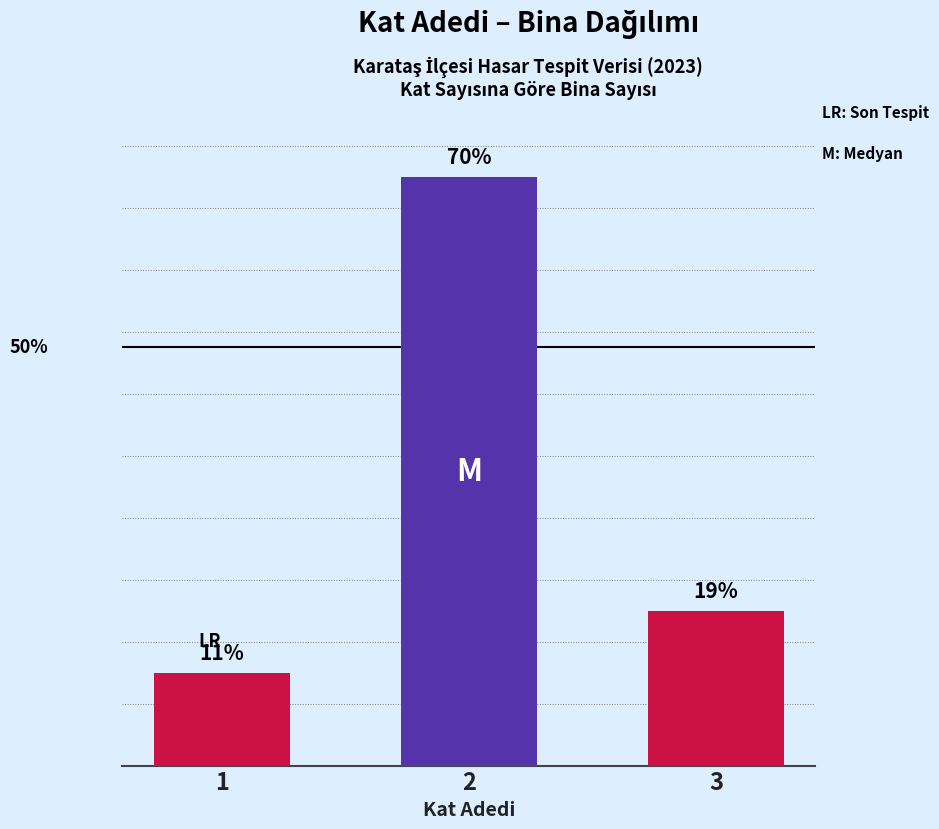

Reading left to right, extract all data points from this chart.

1=3	2=19	3=5